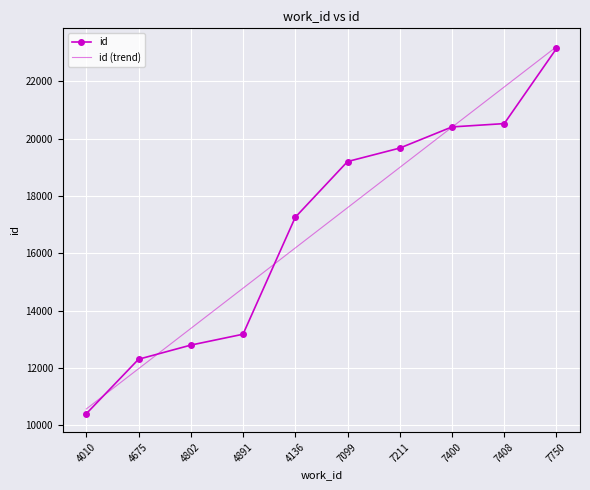

Is the value of id (trend) at 7211 greater than the value of id at 4136?

Yes